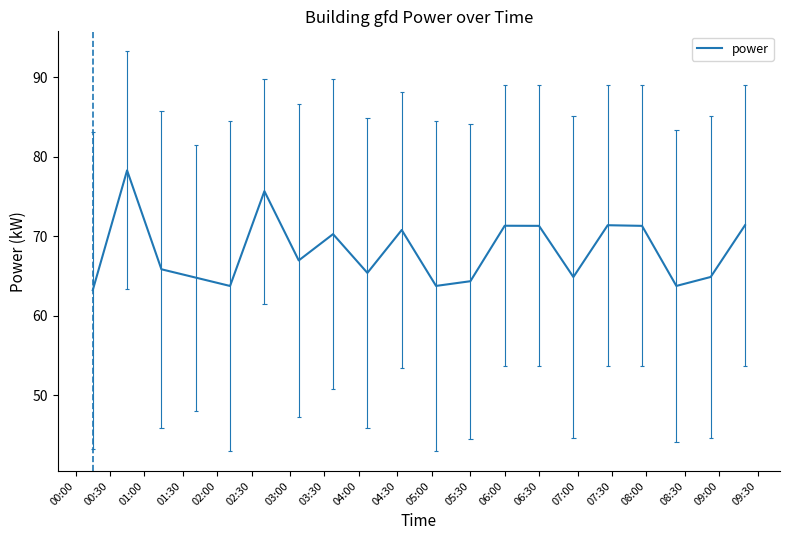

True or false: there are more than 2 points higher than both neighbors.

True